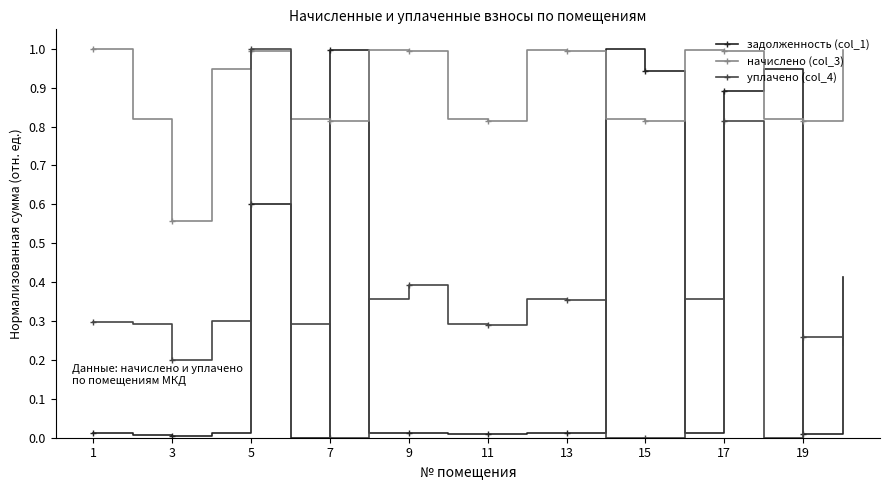

How many series are shown in this chart?

3